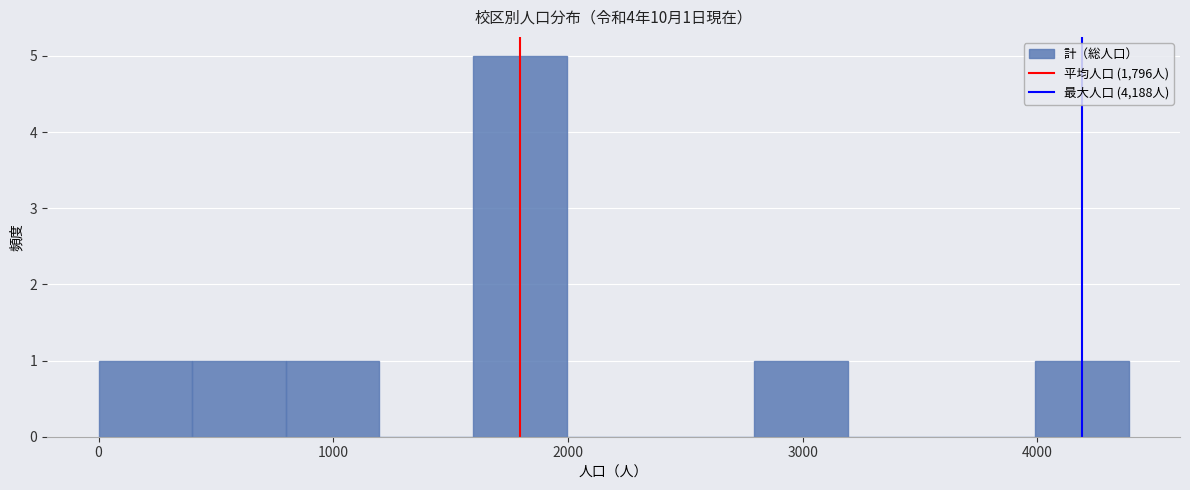

Around what value on the x-axis is the tallest bar? Give the approximate position of its centre, as read against the axis.

1800